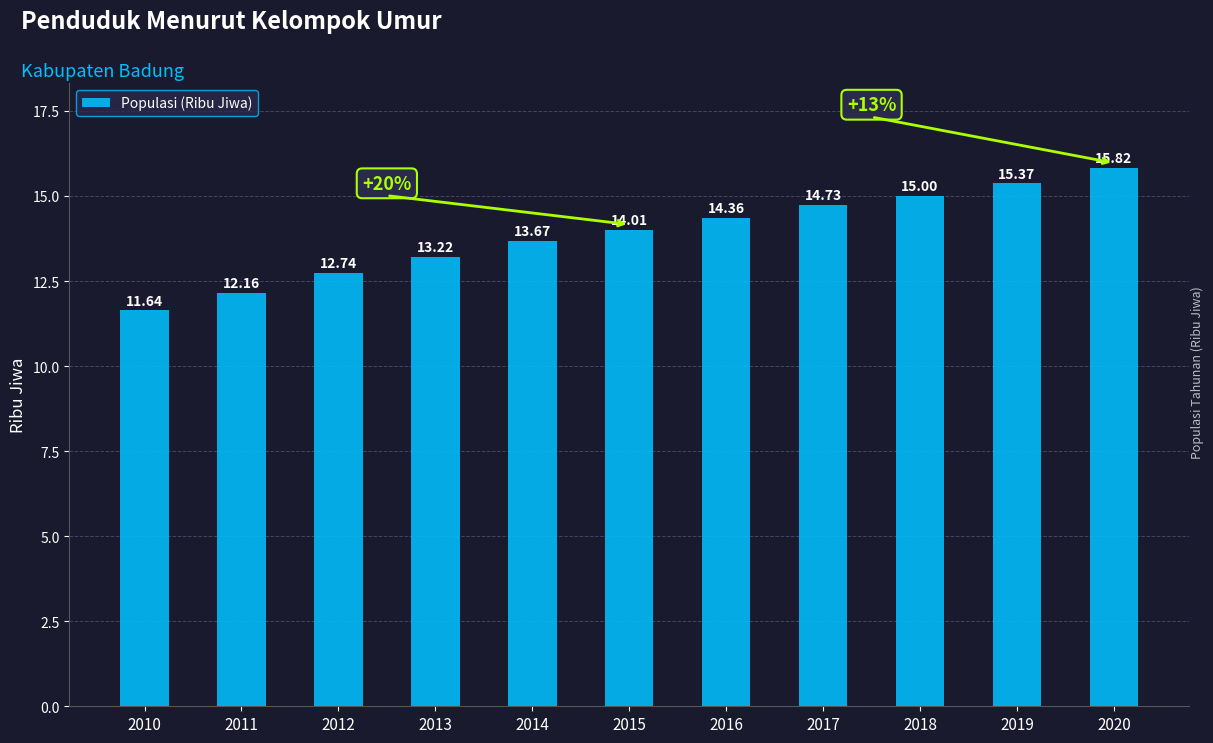

Which label corresponds to the smallest value in the chart?

2010